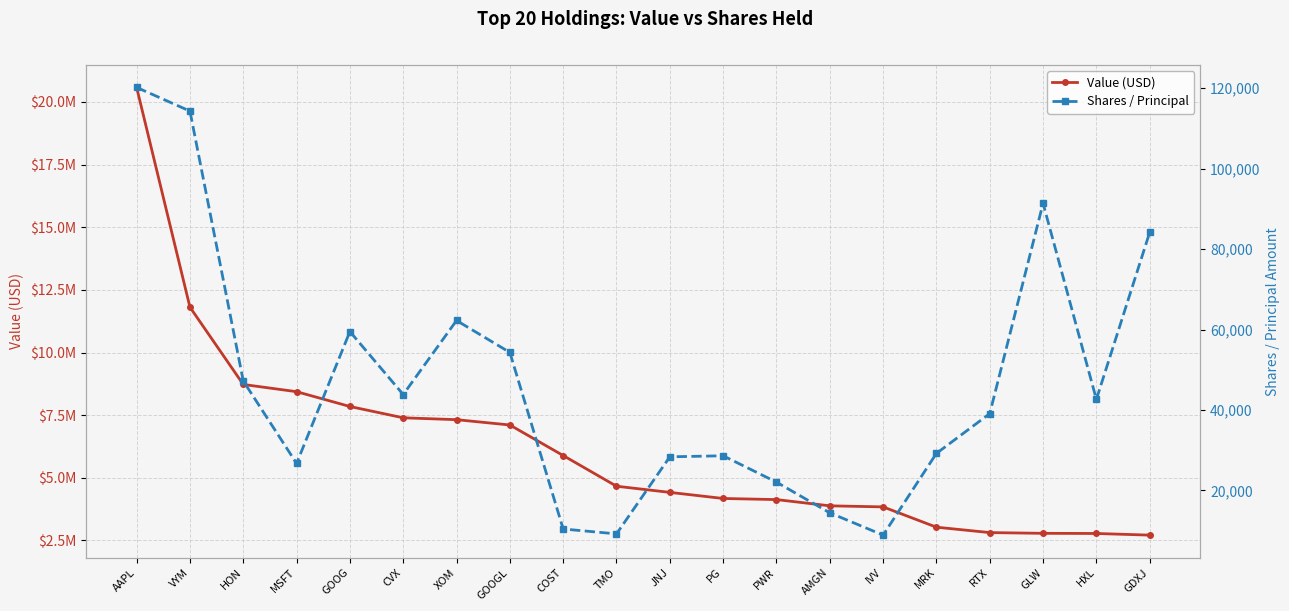

Is it true that Value (USD) equals 3882239 at AMGN?

True